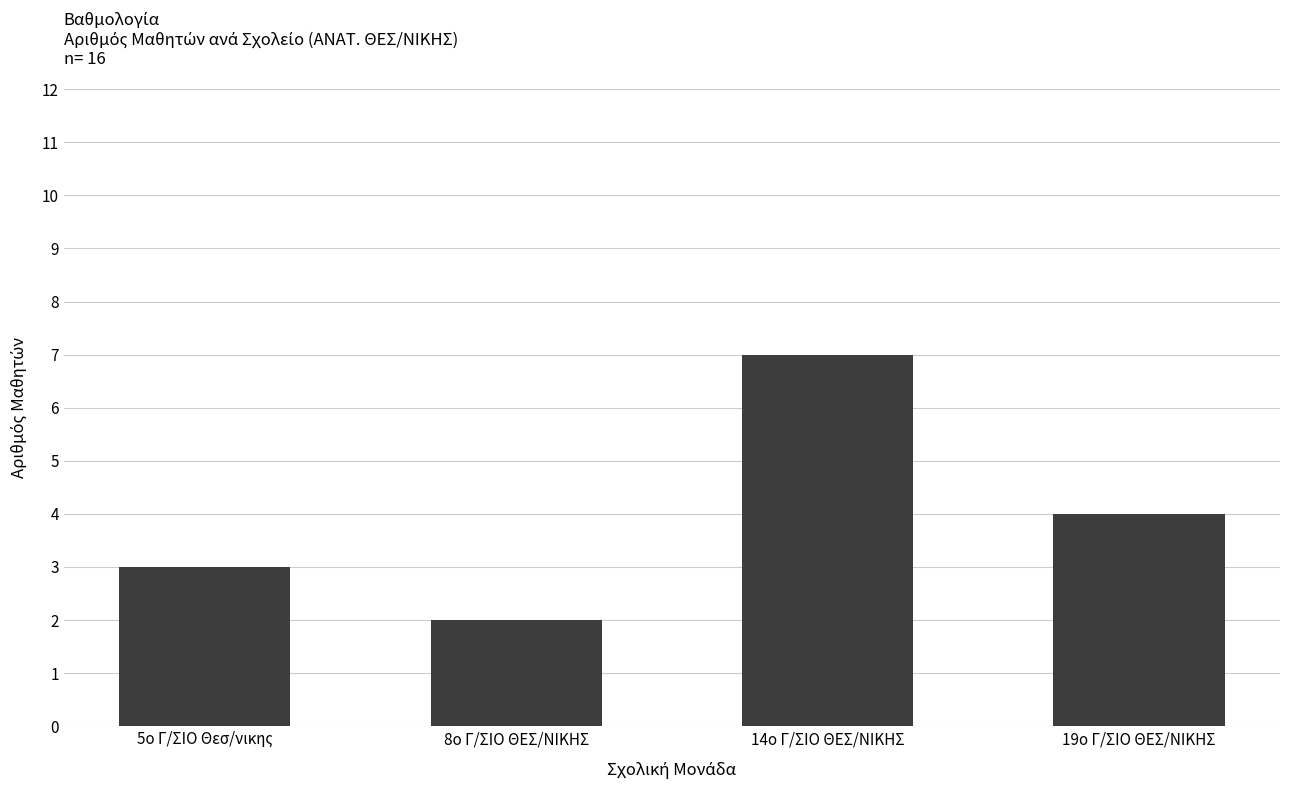

At which label does the data first exceed 4?

14ο Γ/ΣΙΟ ΘΕΣ/ΝΙΚΗΣ